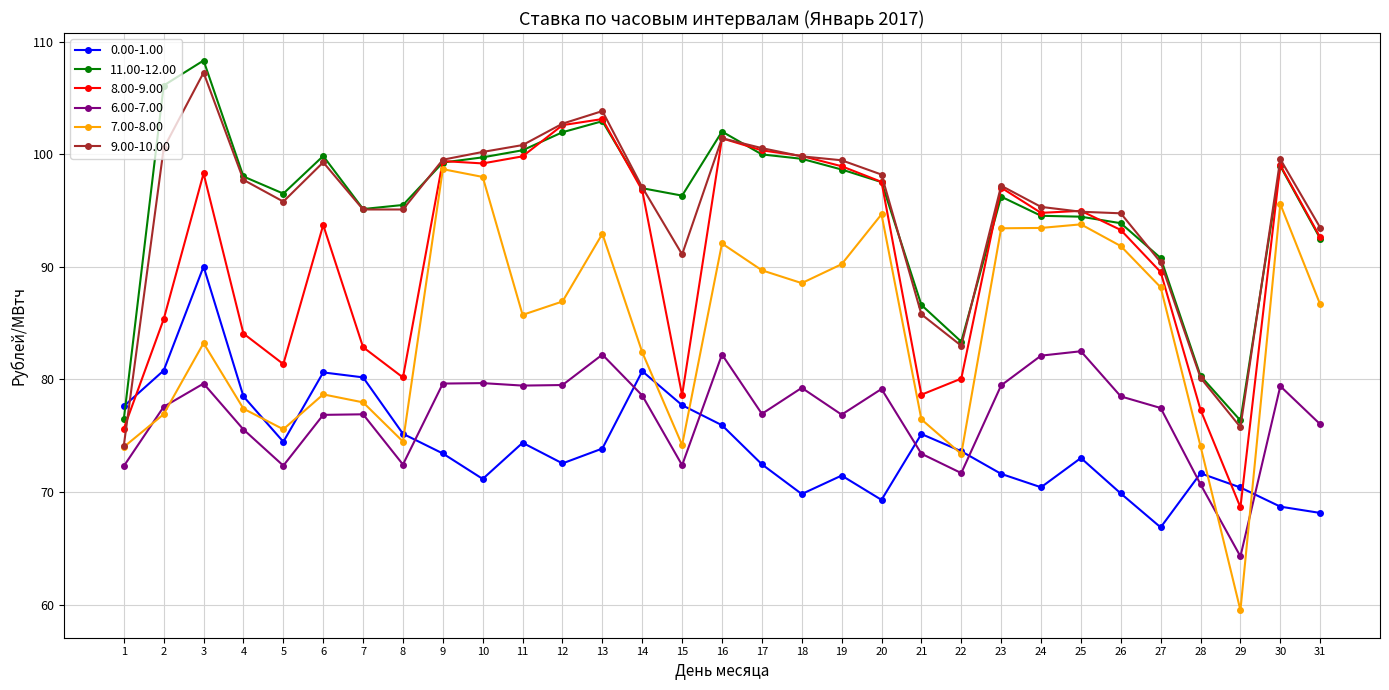

Does the chart display data point markers on the line(s)?

Yes